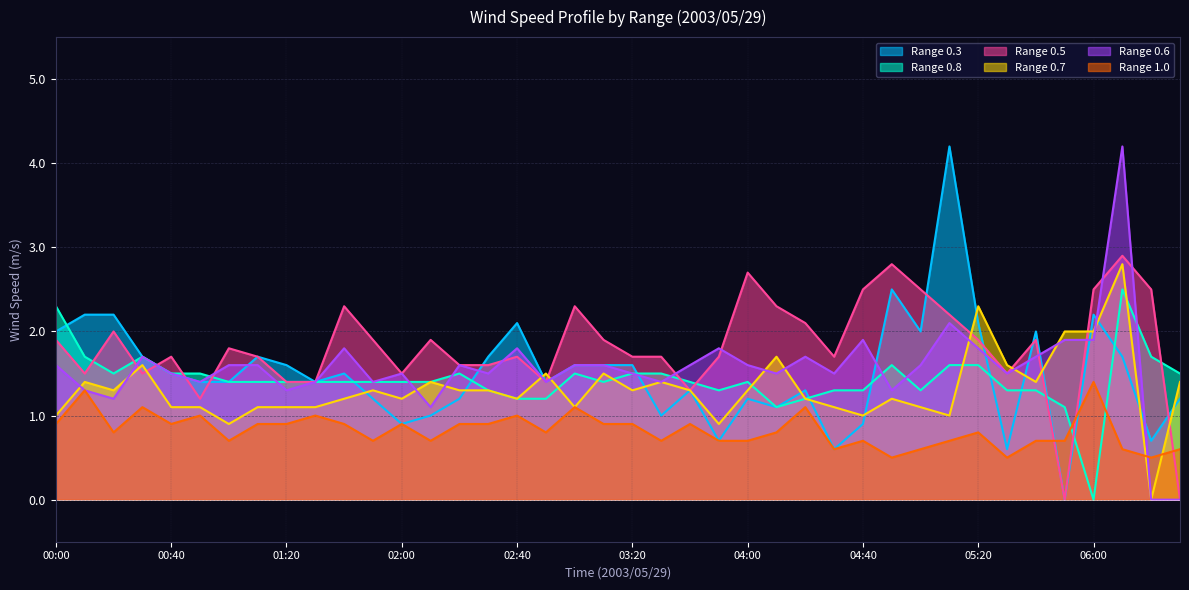

Is it true that 0.600 equals 0.4 at 02:10?

False